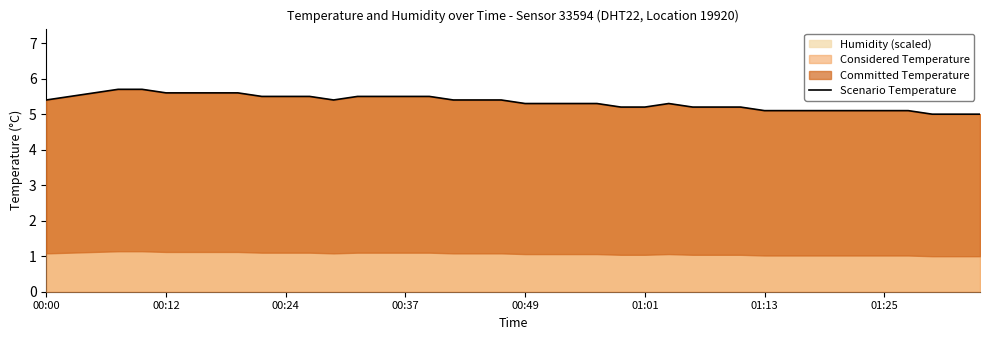

What is the value of the 26th point from the left?

5.2